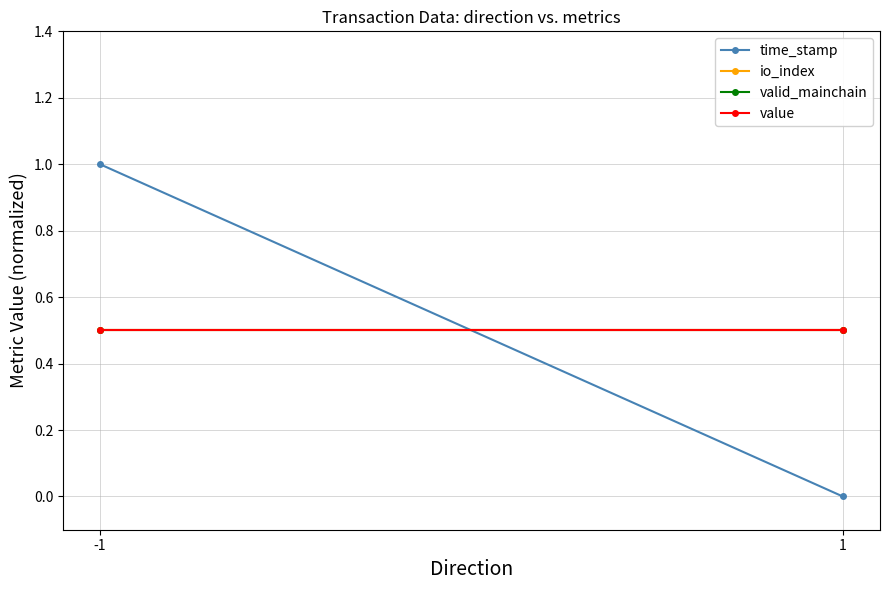

List the labels in order of valid_mainchain value, smallest first.

-1, 1